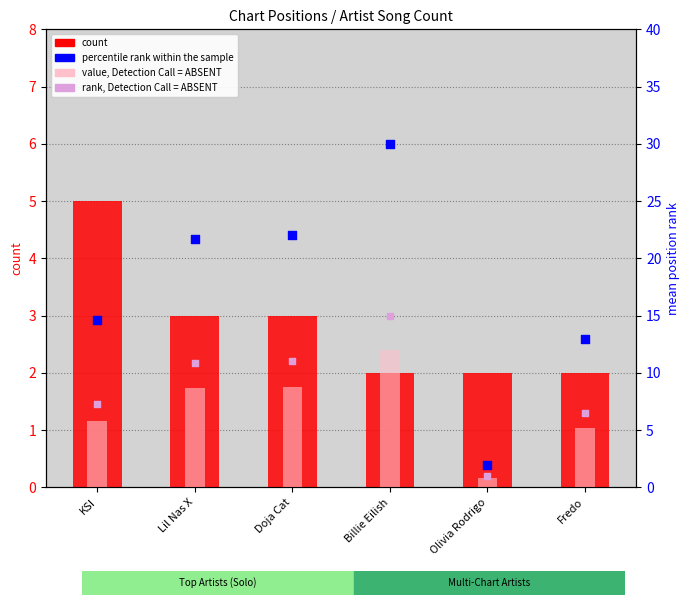

What is the total value across all series at Olivia Rodrigo?

5.8